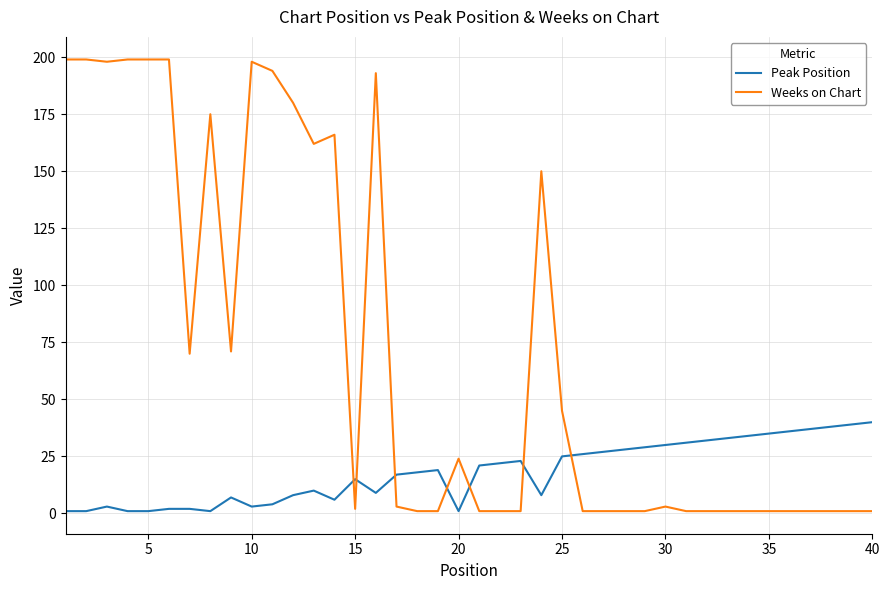

What is the difference between the second highest and minimum values in the Weeks on Chart series?

198